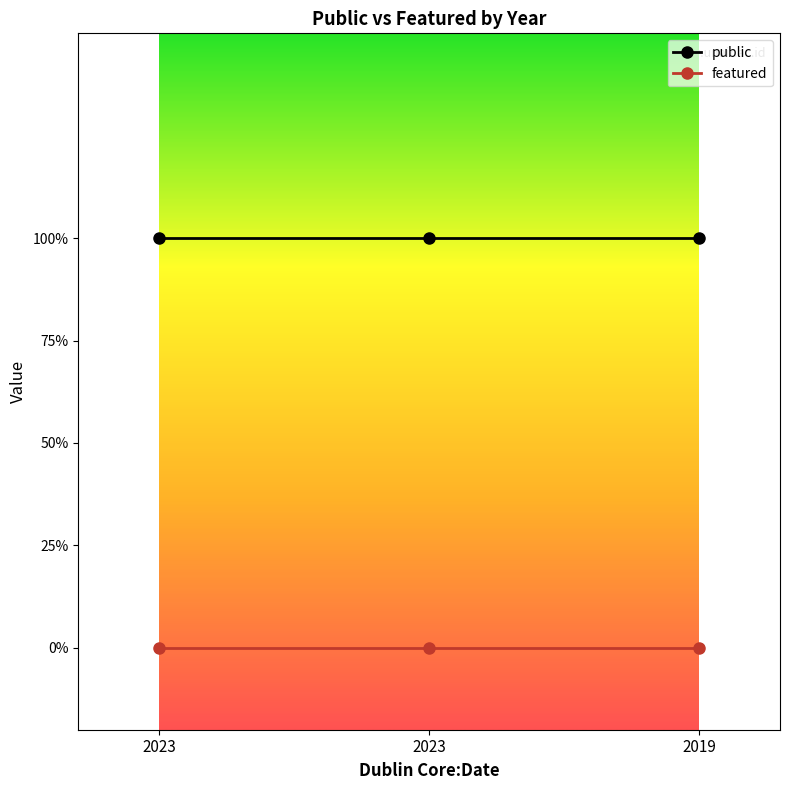

What are all the series names shown in the legend?

public, featured